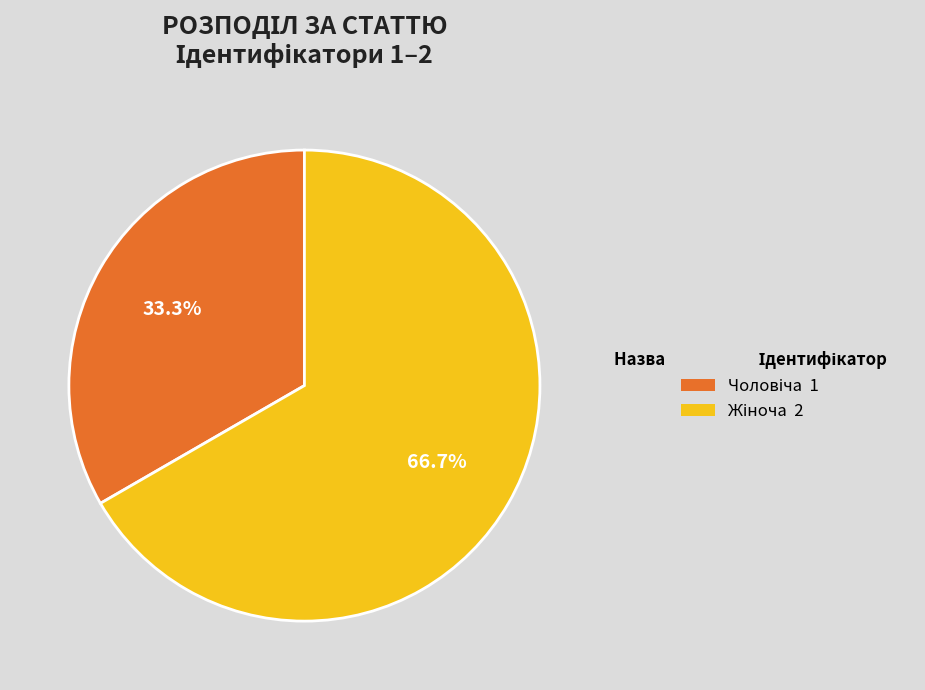

Count the number of slices in the pie.

2